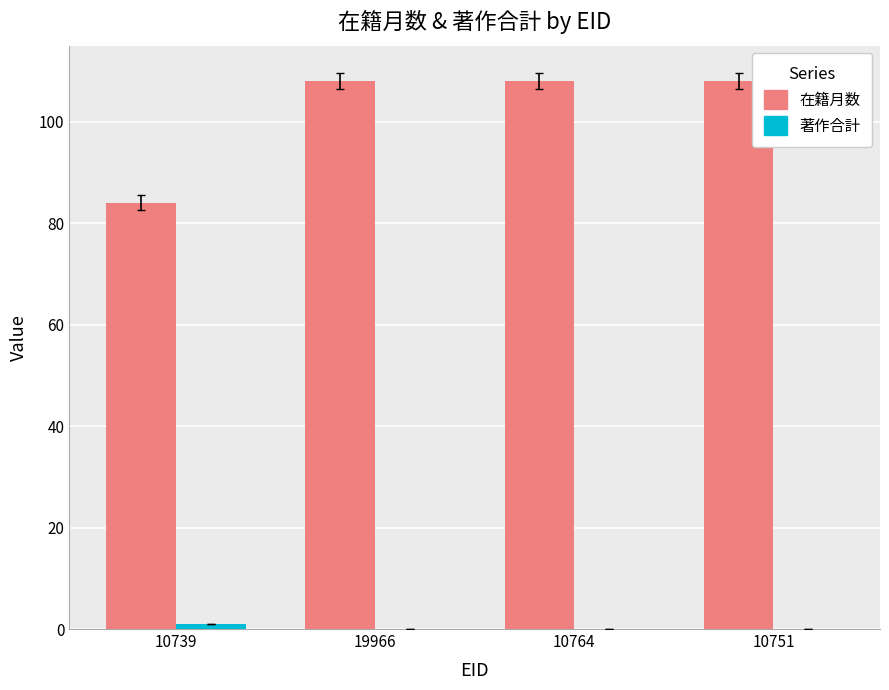

The 在籍月数 series shows 51 at 10751. True or false?

False